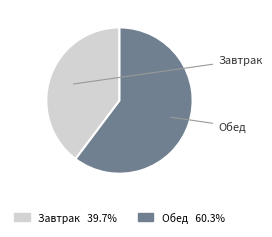

The Завтрак slice represents 40% of the pie. True or false?

True